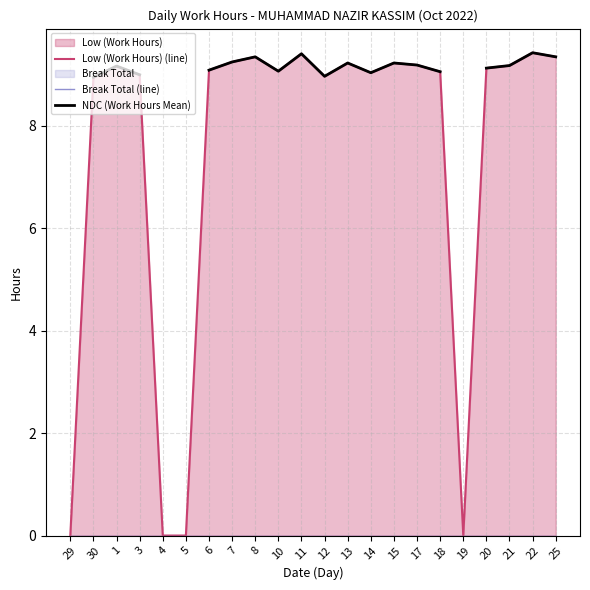

Does the chart display data point markers on the line(s)?

No